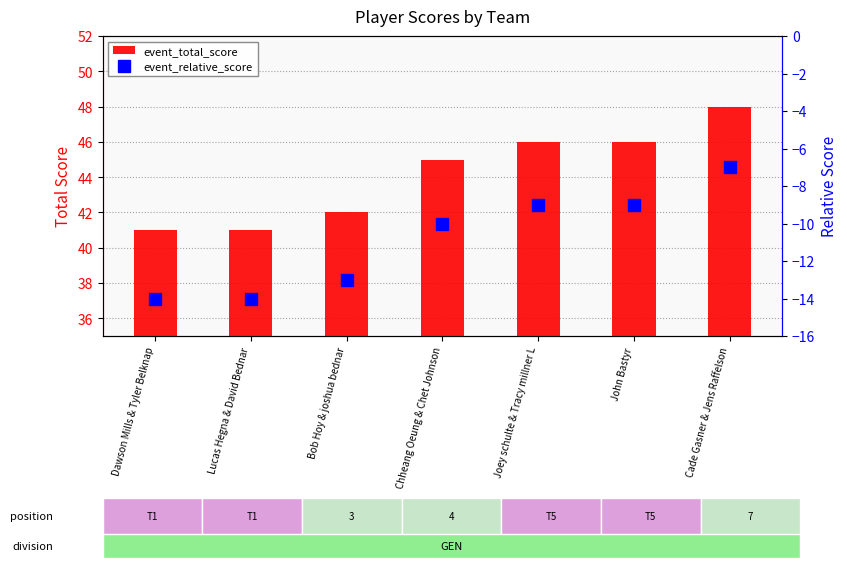

List the series in order of their overall mean, lowest first.

event_relative_score, event_total_score